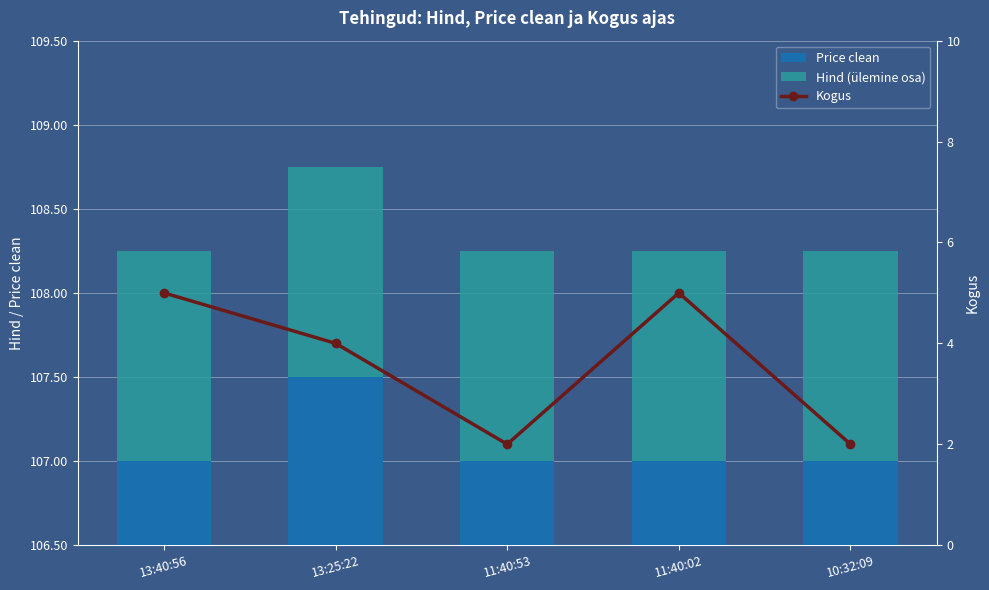

What value does the Hind (ülemine osa) series have at 11:40:02?

1.2